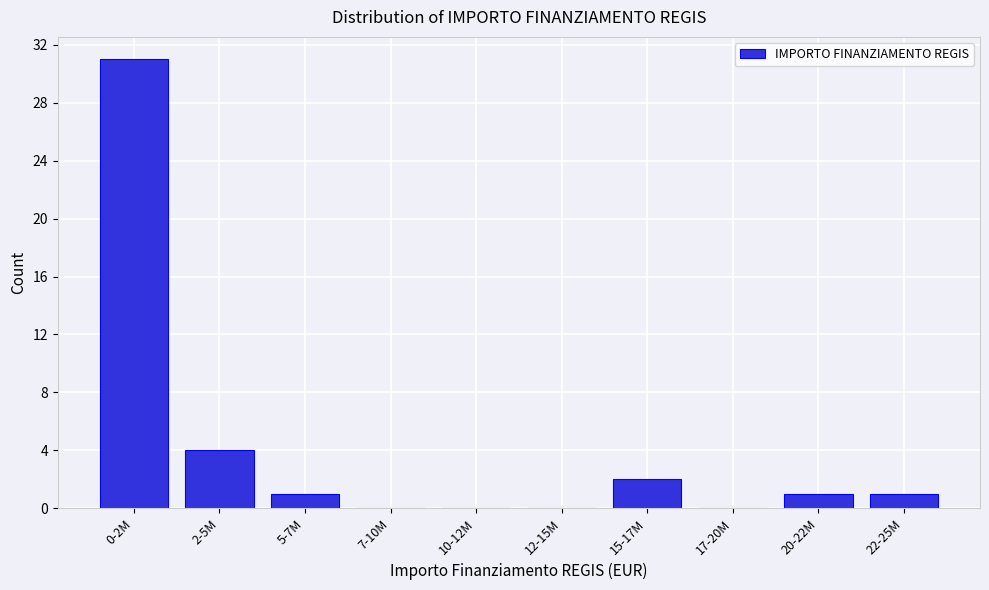

Reading left to right, extract all data points from this chart.

0-2M=31	2-5M=4	5-7M=1	7-10M=0	10-12M=0	12-15M=0	15-17M=2	17-20M=0	20-22M=1	22-25M=1